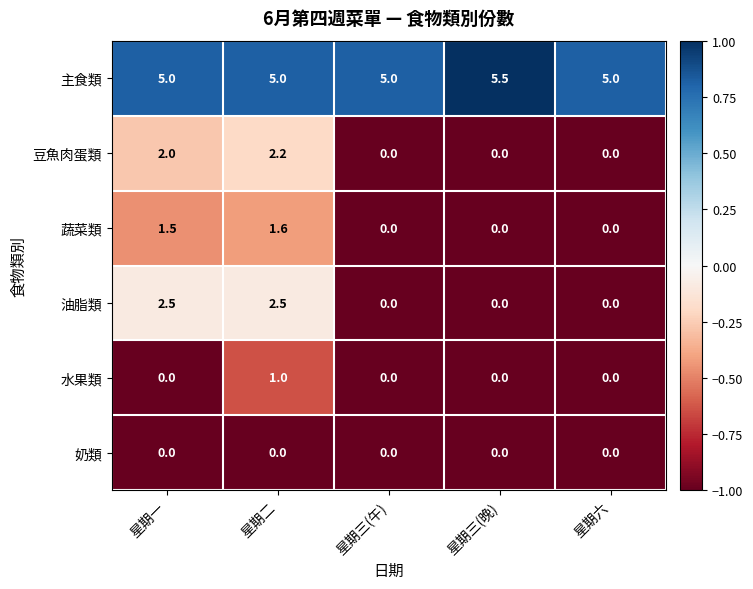

Is it true that 蔬菜類 equals 0.0 at 星期三(午)?

True